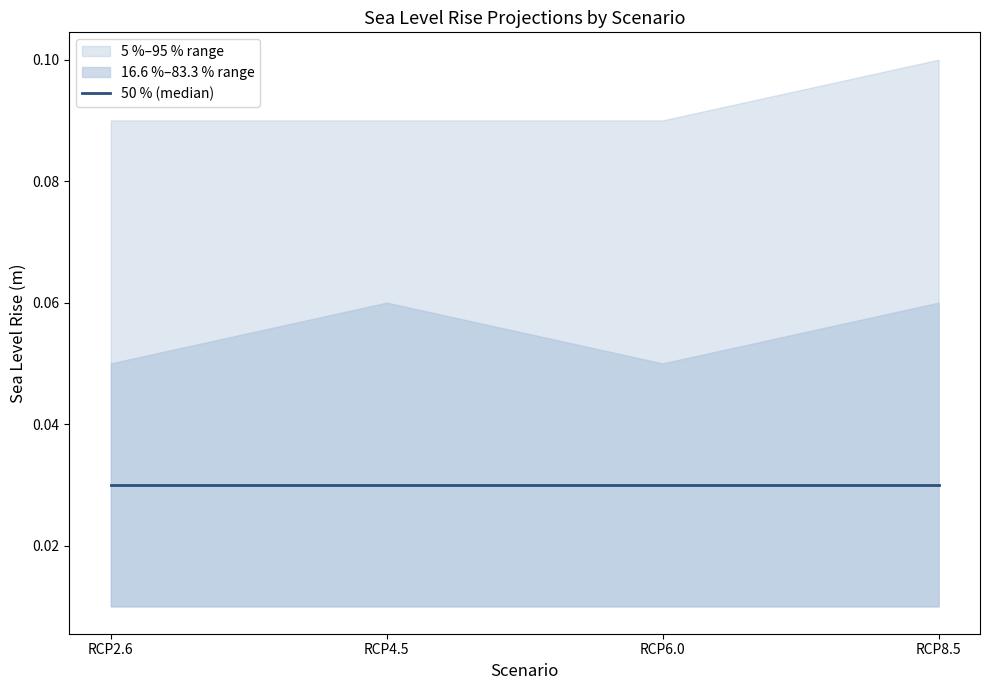

What is the difference between the highest and lowest values at RCP4.5?

0.1